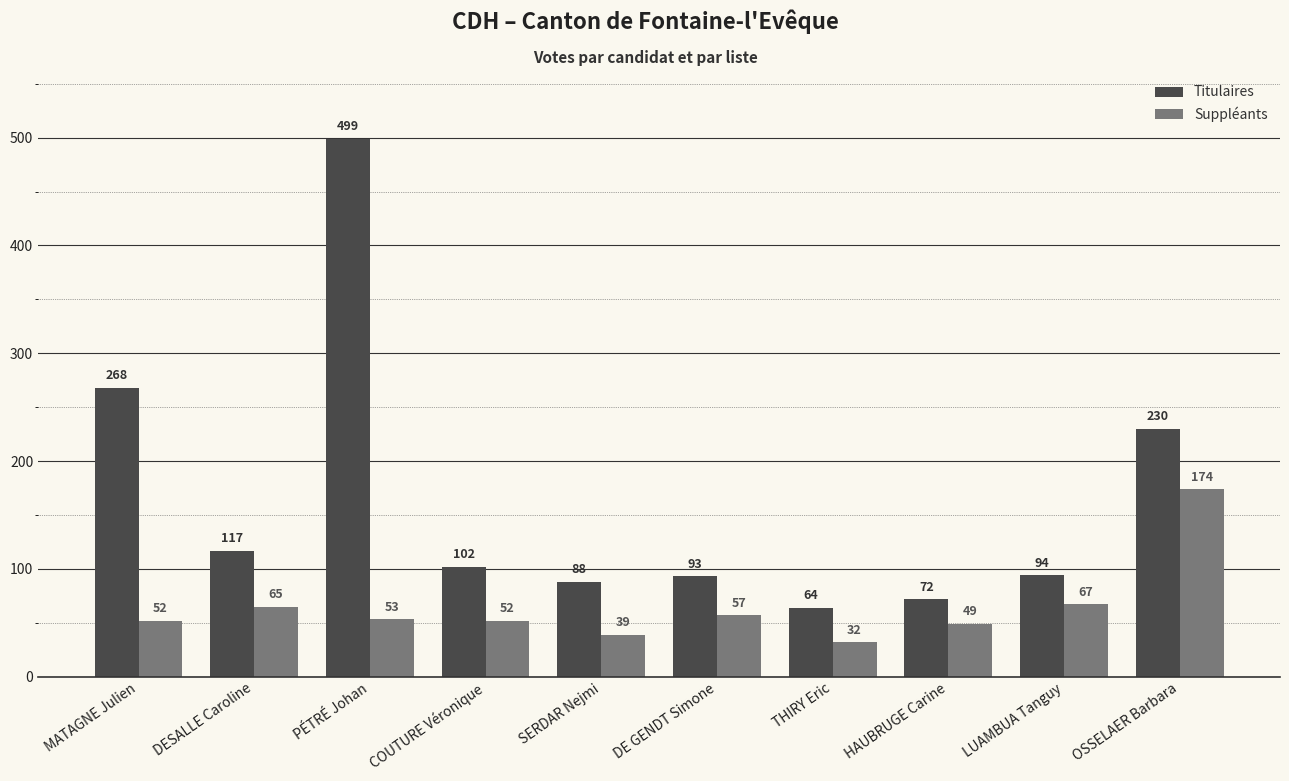

Which category has the highest value across all series?

PÉTRÉ Johan